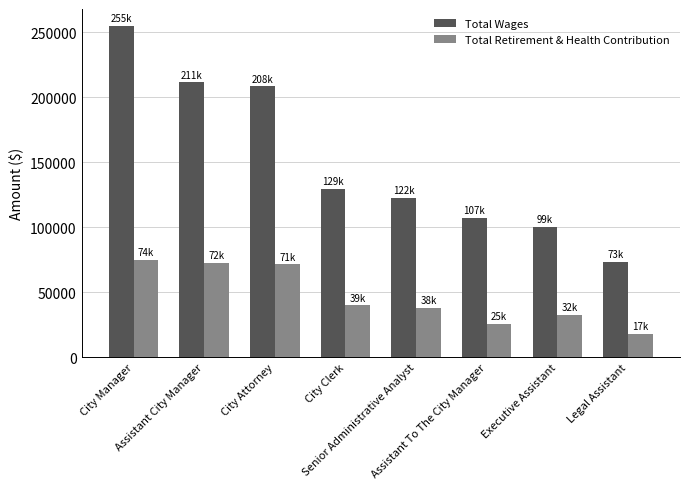

Count the number of categories in the chart.

8